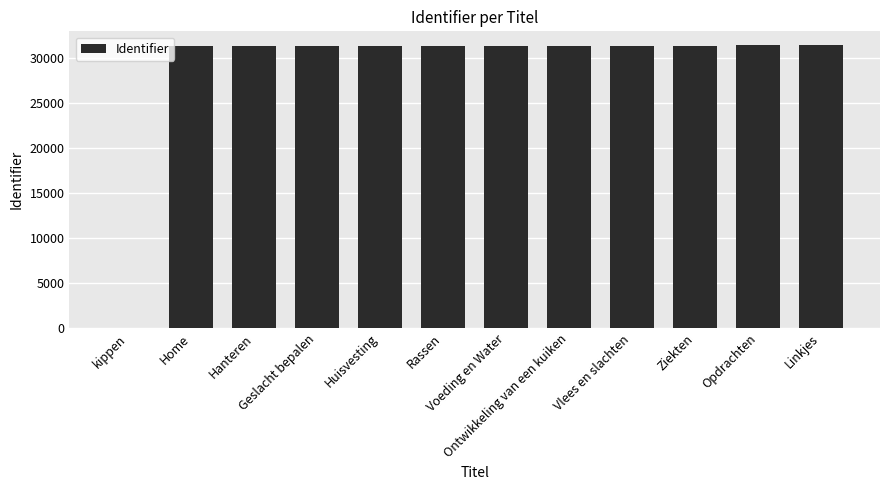

What is the difference between the values at Rassen and kippen?

31365